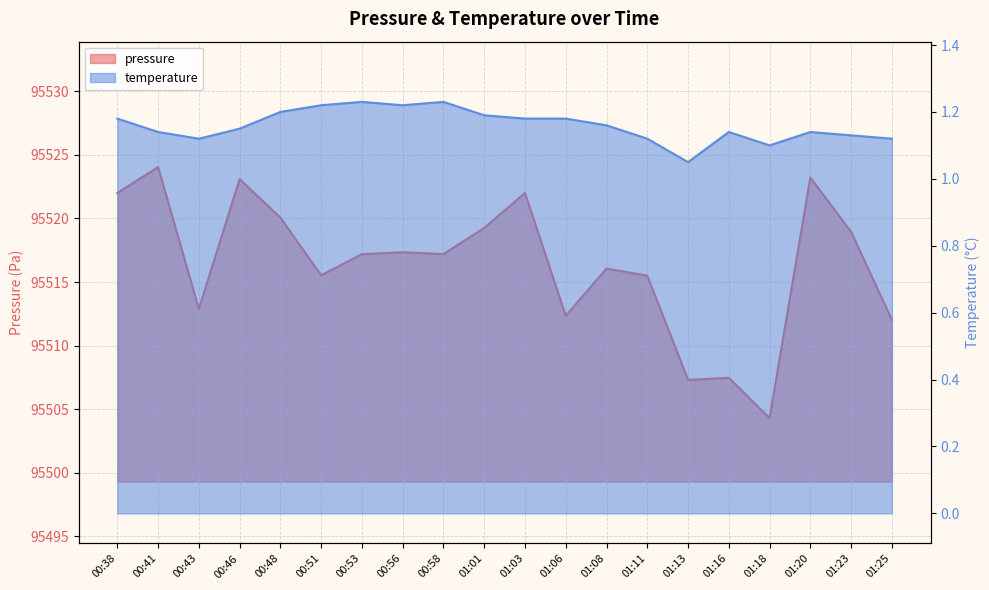

How many values in the pressure series exceed 95517?

11